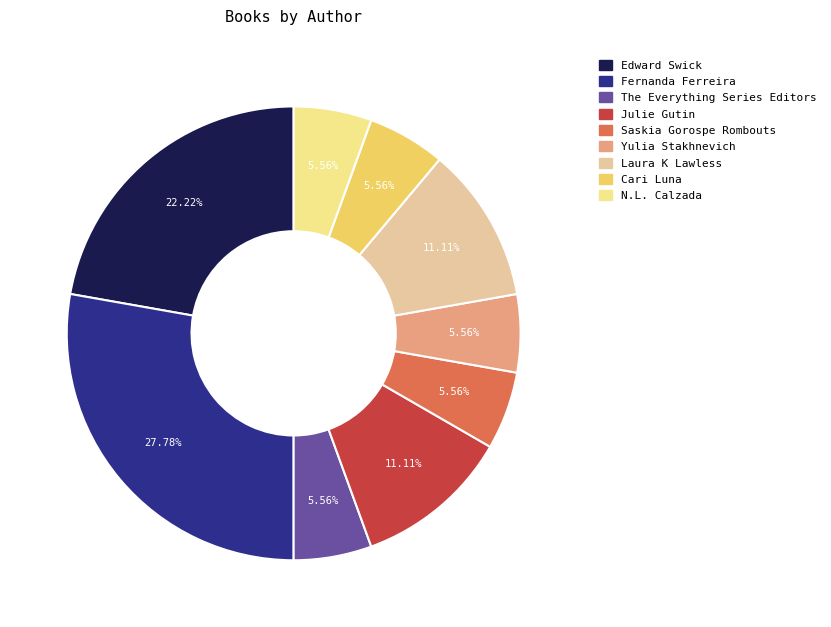

How many slices are in this pie chart?

9